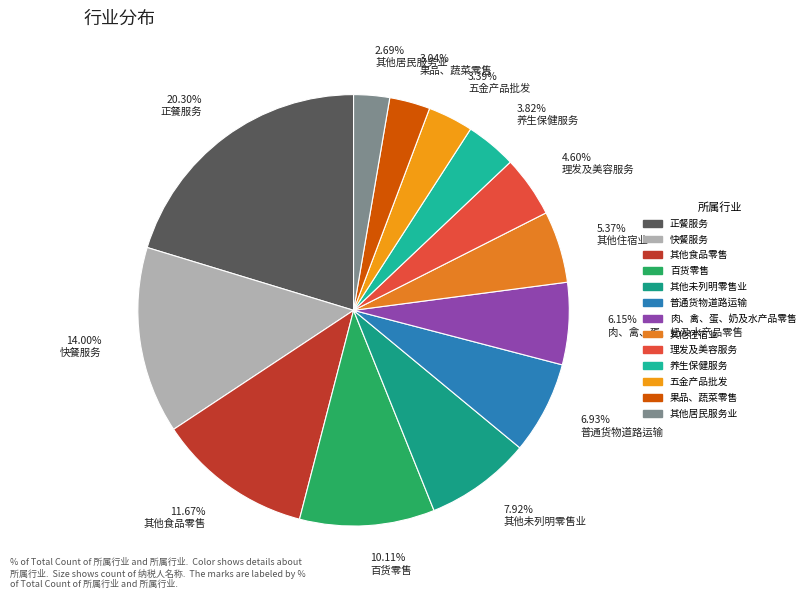

How much of the chart is everything except 养生保健服务?

96.2%